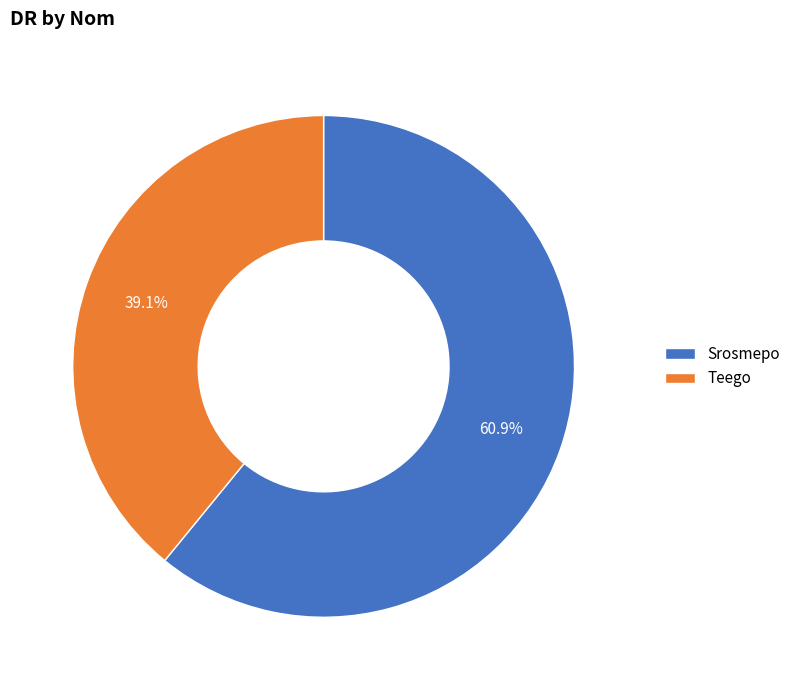

To the nearest percent, what is the difference between the Srosmepo and Teego slice percentages?

22%